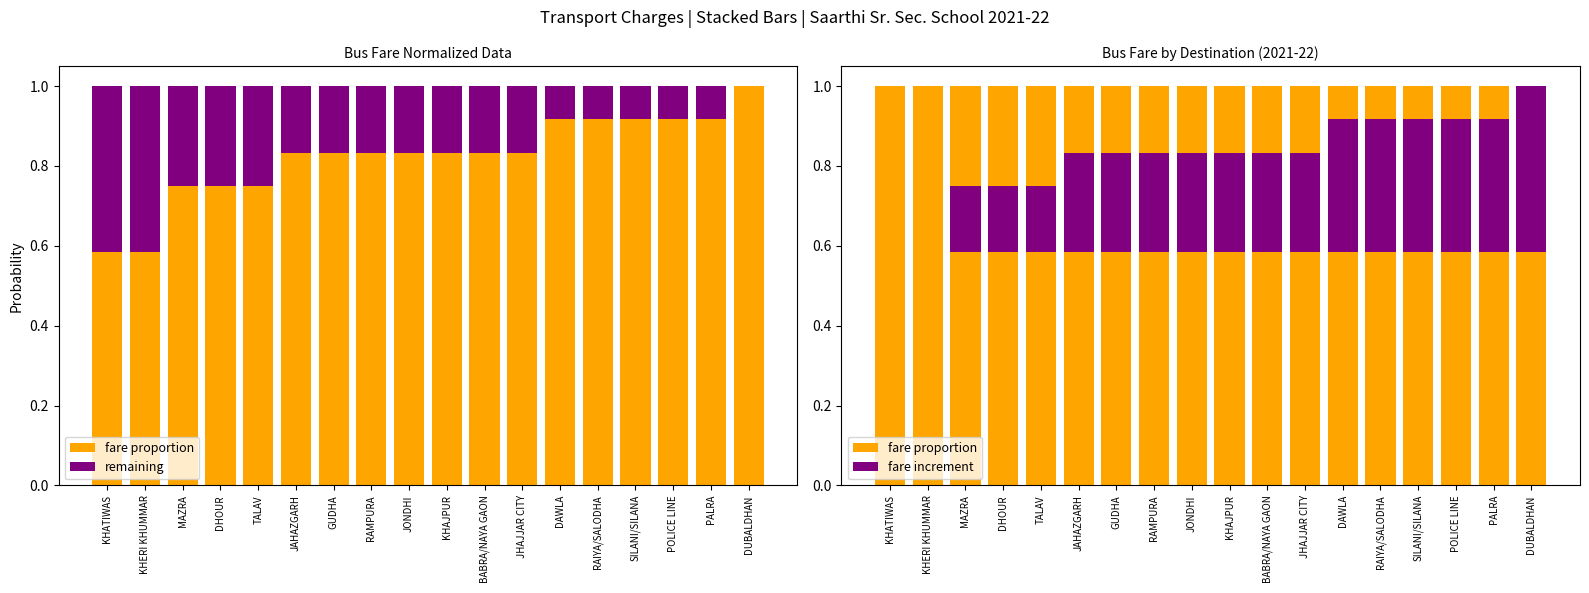

Which has a higher value, RAIYA/SALODHA or TALAV?

RAIYA/SALODHA